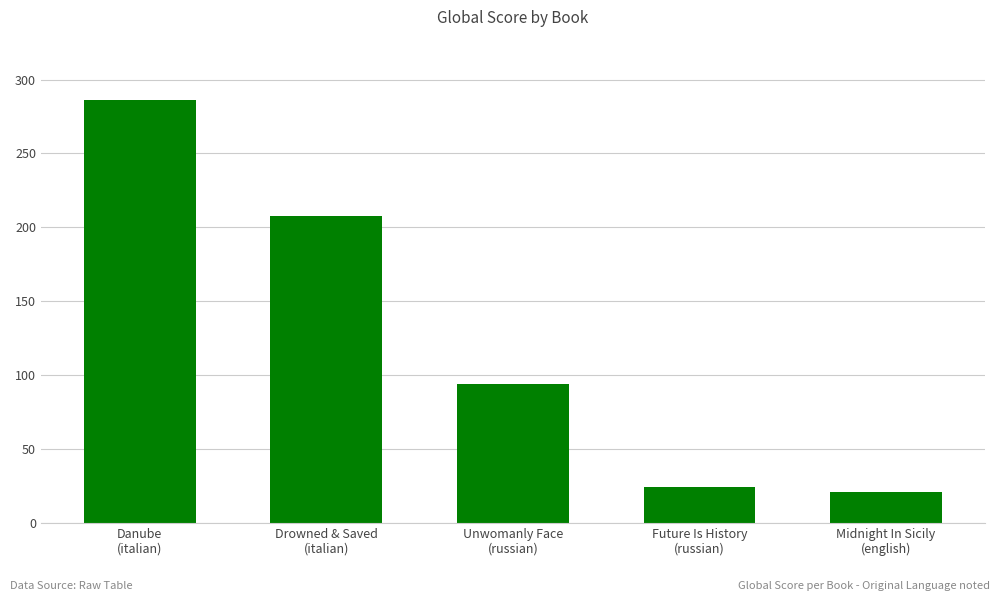

Reading left to right, extract all data points from this chart.

Danube
(italian)=286	Drowned & Saved
(italian)=208	Unwomanly Face
(russian)=94	Future Is History
(russian)=24	Midnight In Sicily
(english)=21